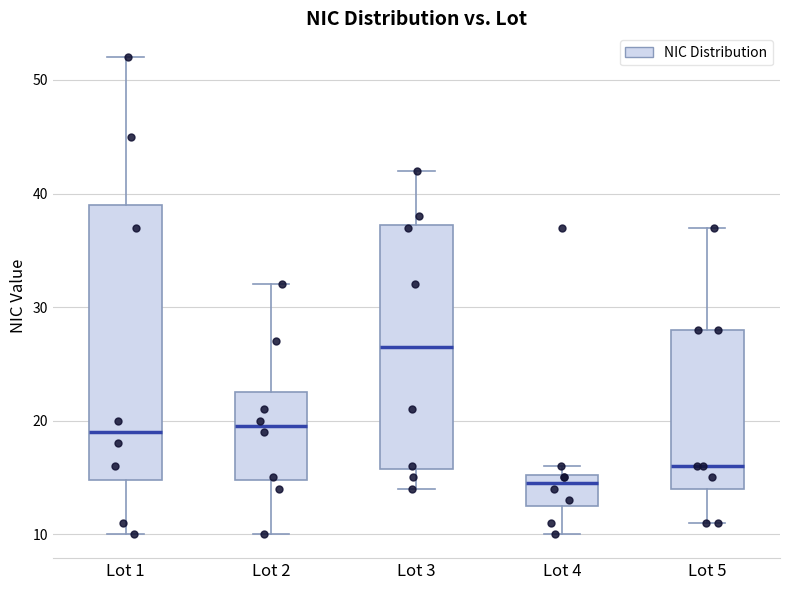

Comparing the boxes themselves (not the whiskers), which one is the tallest?

Lot 1